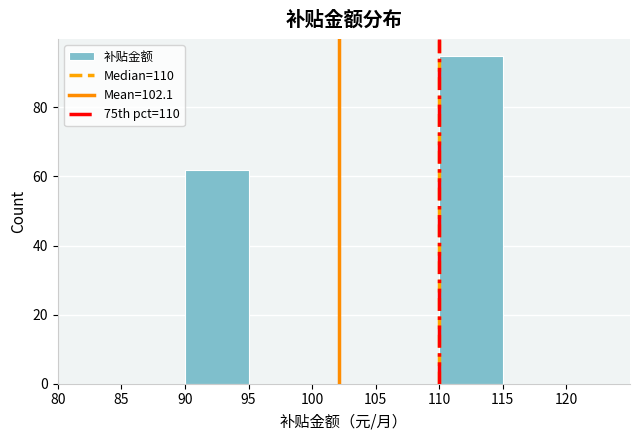

Reading left to right, list every bar in this chart as the range it spans on the x-axis followed by its height. The values are not printed on the chart, so give them approximately, as read against the axis.

80 to 85: 0
85 to 90: 0
90 to 95: 62
95 to 100: 0
100 to 105: 0
105 to 110: 0
110 to 115: 96
115 to 120: 0